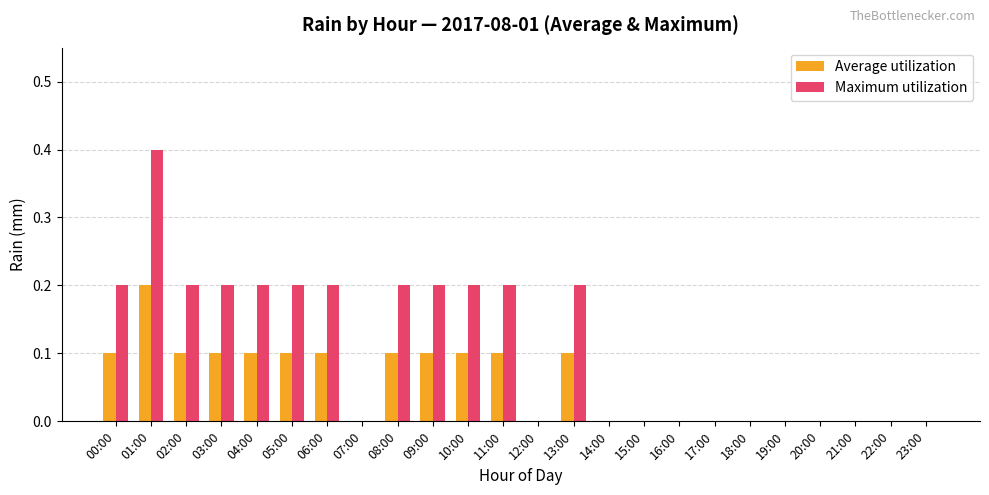

At which category does the chart reach its peak across all series?

01:00